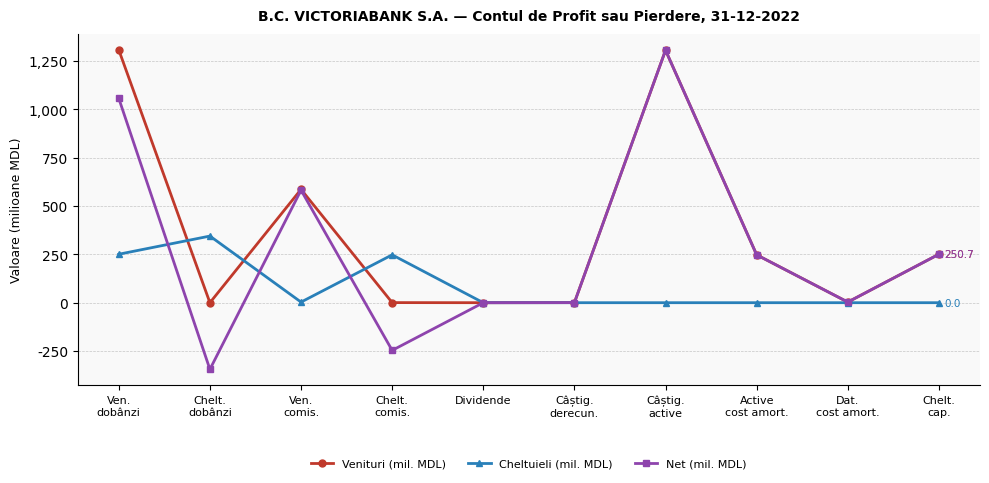

Rank the series by their average value, from lowest to highest.

Cheltuieli (mil. MDL), Net (mil. MDL), Venituri (mil. MDL)